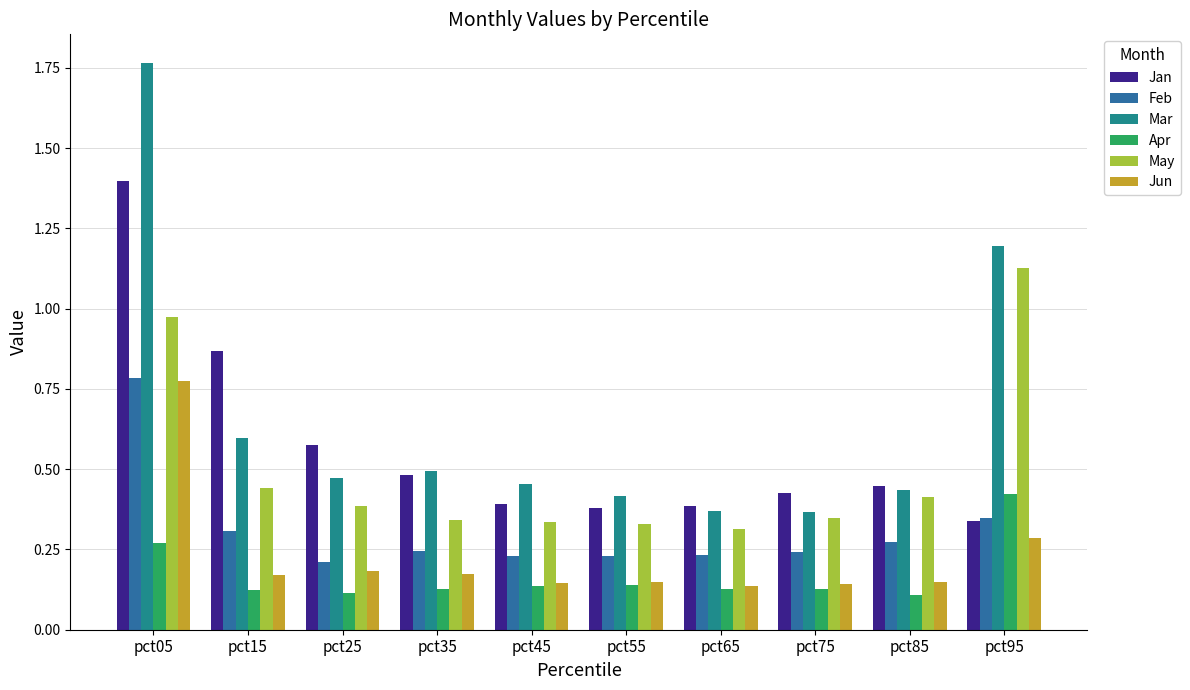

Does the chart contain any negative values?

No